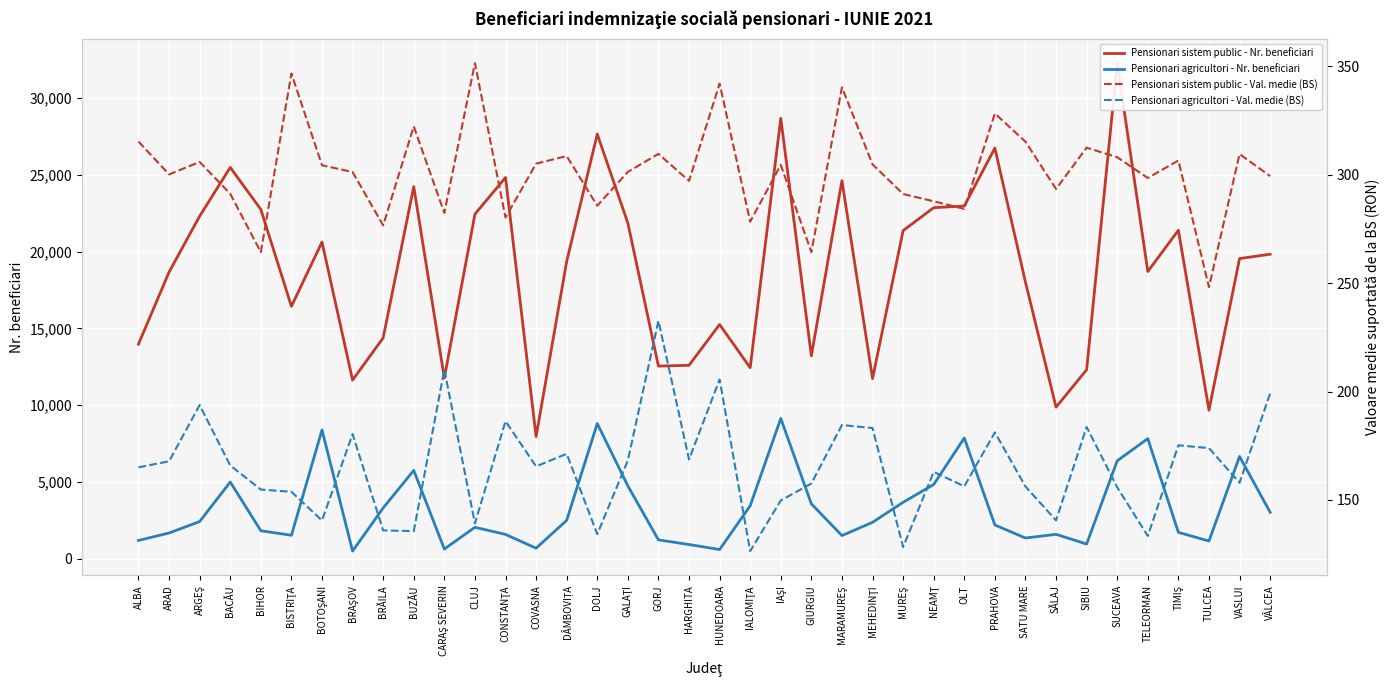

Is the value of Pensionari agricultori - Val. medie (BS) at CARAŞ SEVERIN greater than the value of Pensionari sistem public - Val. medie (BS) at DOLJ?

No